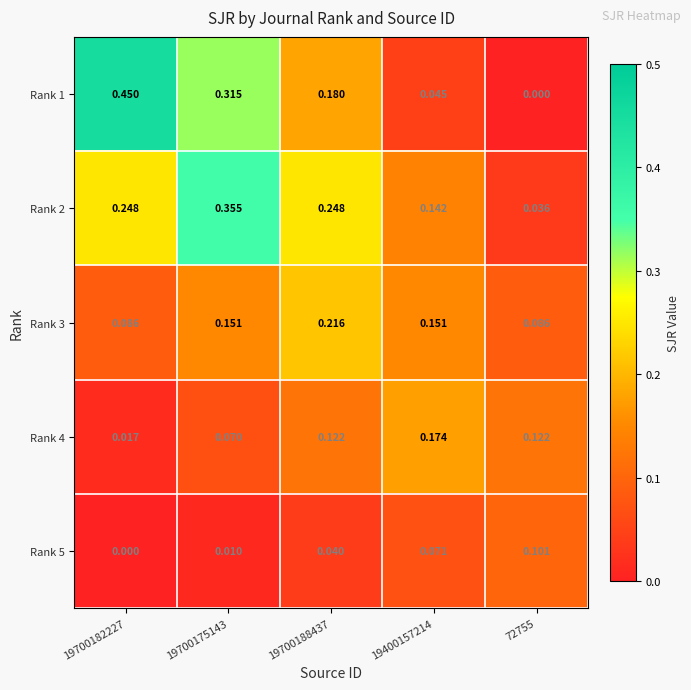

Is the value of Rank 1 at 19700182227 greater than the value of Rank 2 at 72755?

Yes